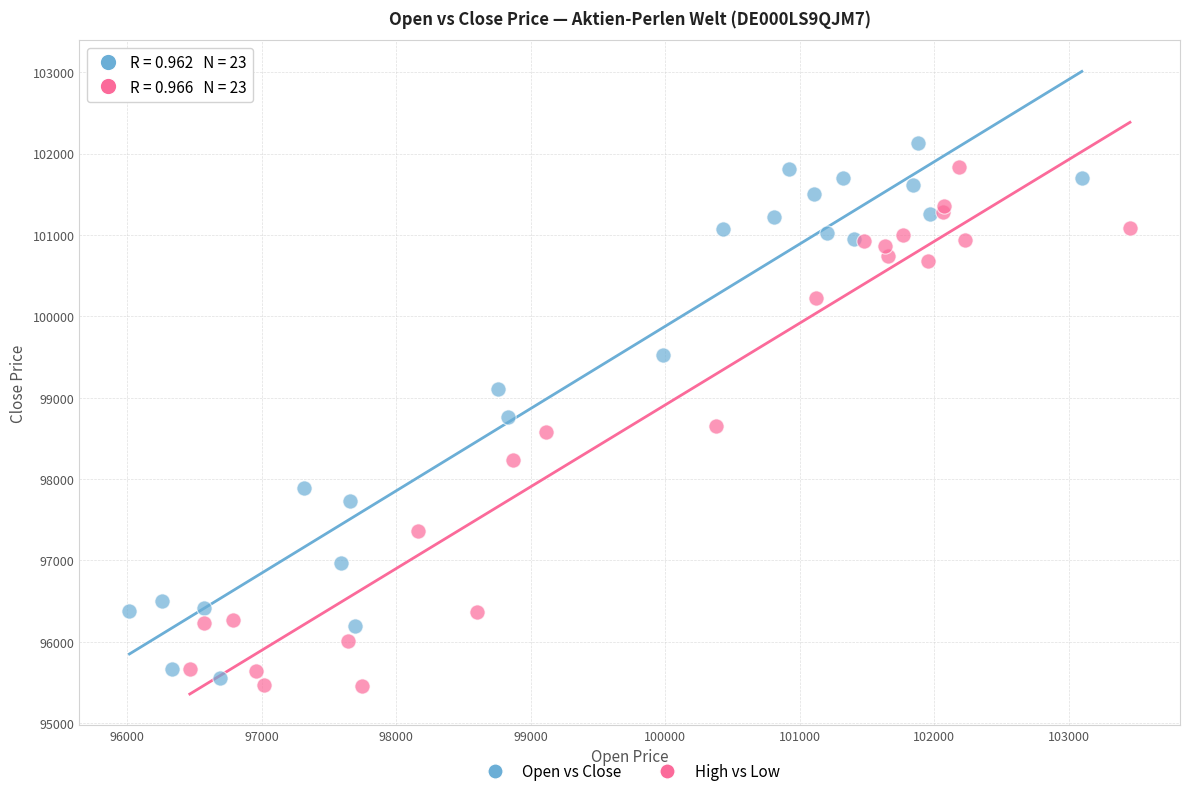

What are all the series names shown in the legend?

Open vs Close, High vs Low